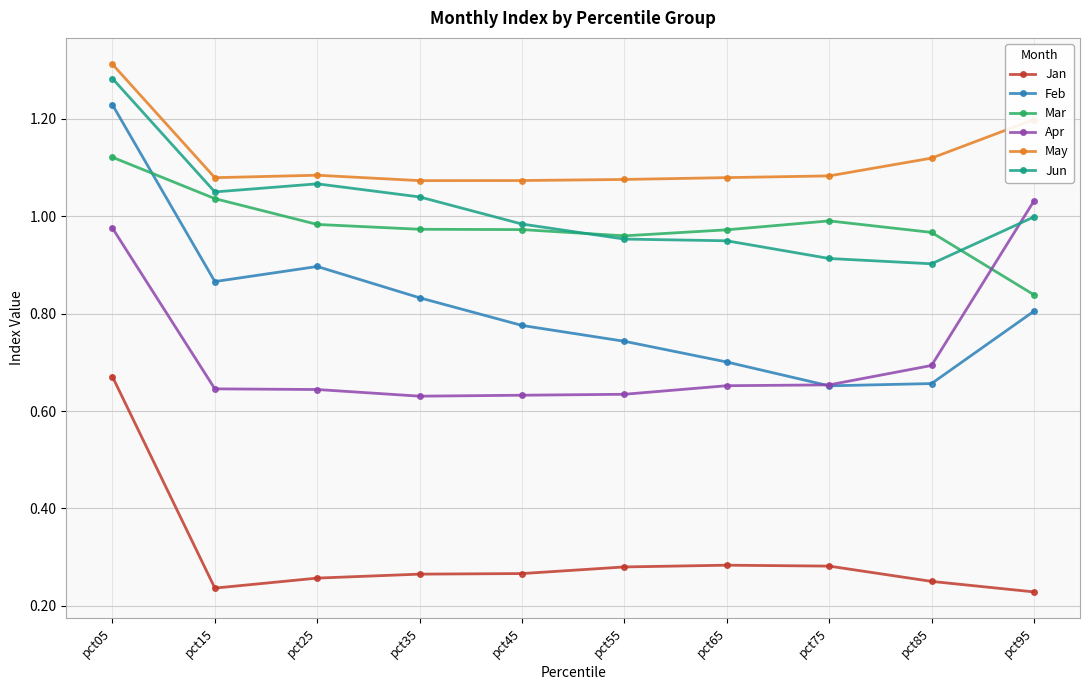

Is it true that Feb equals 0.9 at pct25?

True